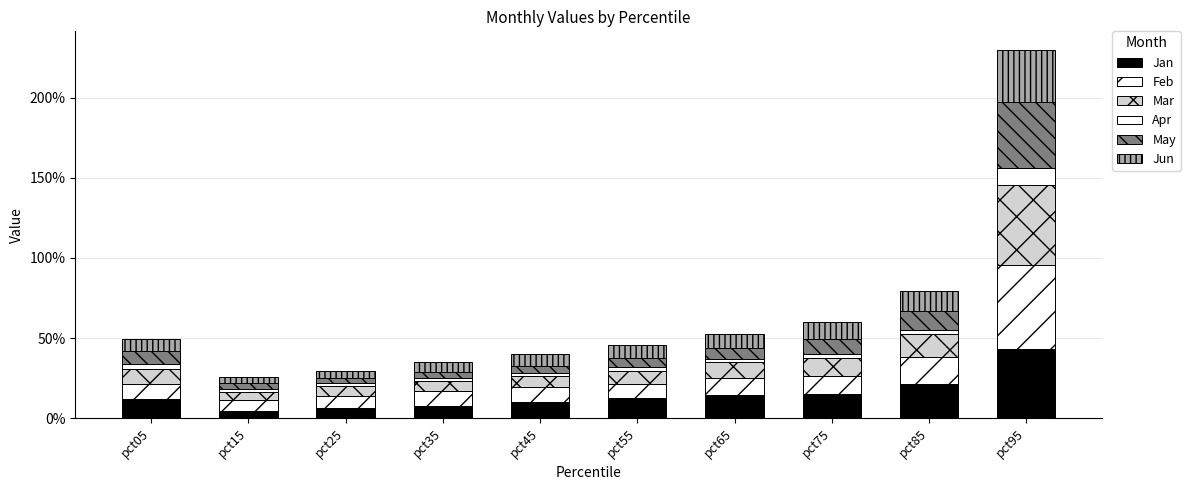

Which series changed the most between pct25 and pct45?

Jan